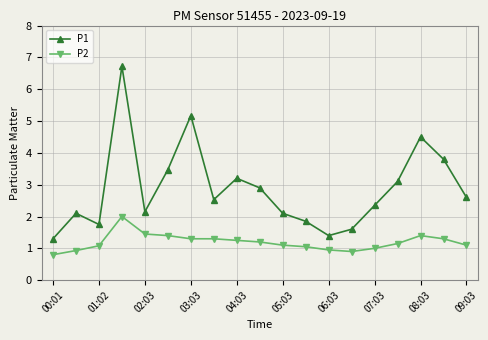

Which series has the largest range (max minus min)?

P1